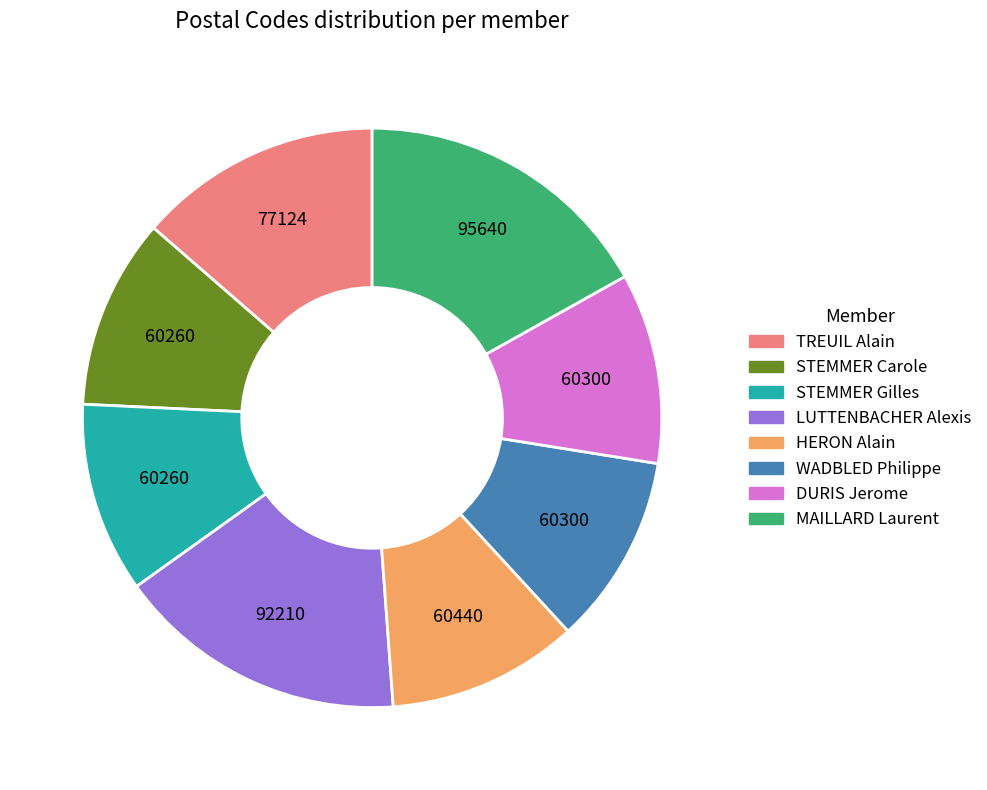

The MAILLARD Laurent slice represents 17% of the pie. True or false?

True